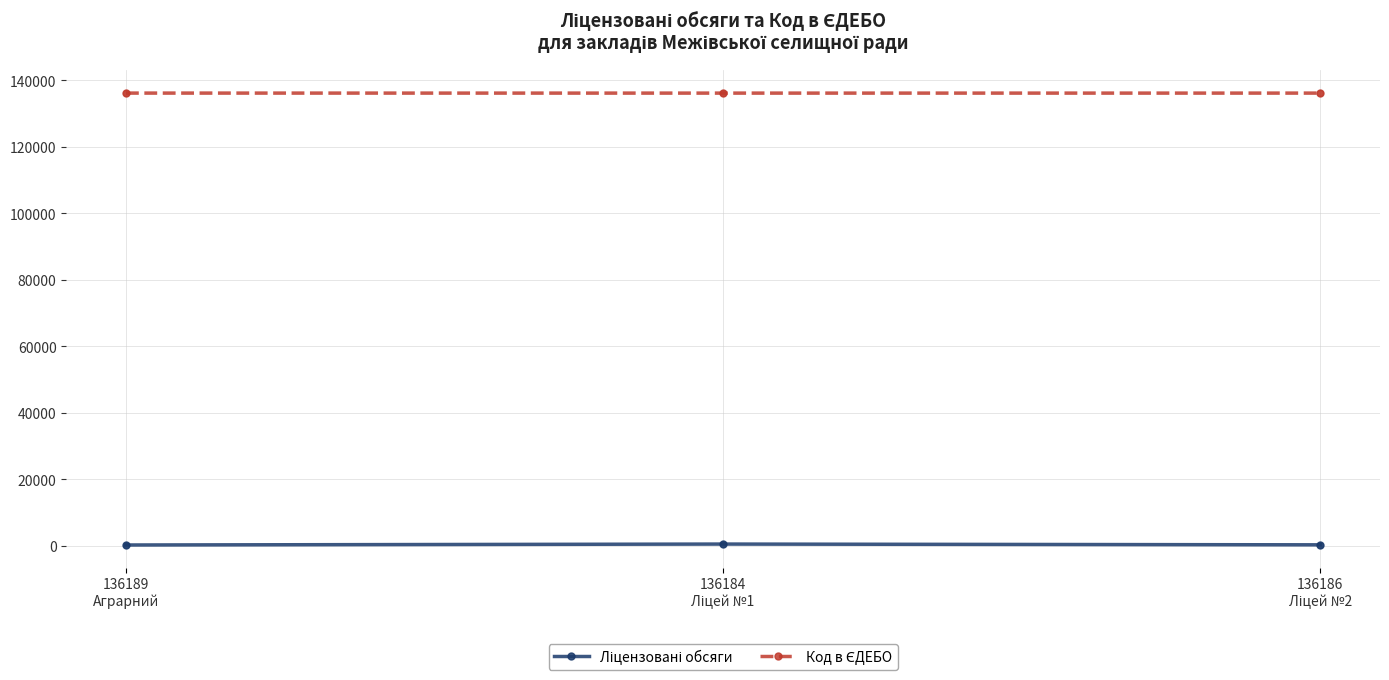

At how many categories does at least one series exceed 121941?

3